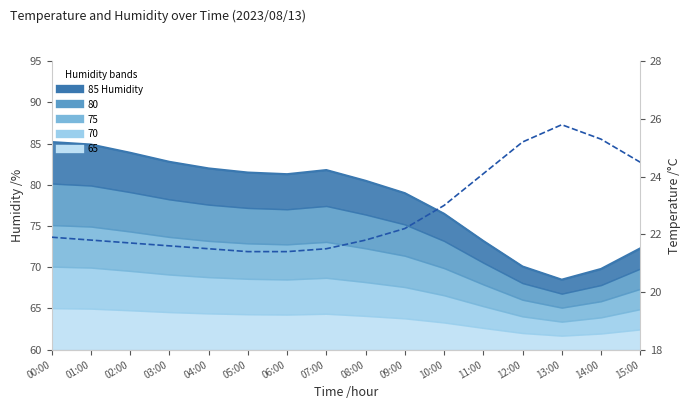

Which series changed the most between 04:00 and 05:00?

Humidity